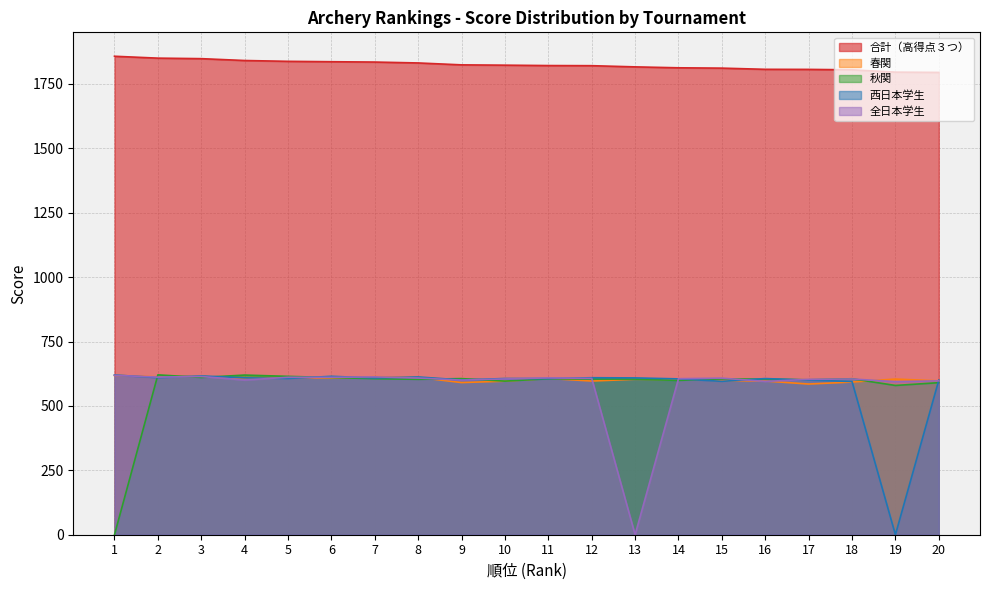

What is the sum of the 秋関 values at 14 and 4?

1218.7